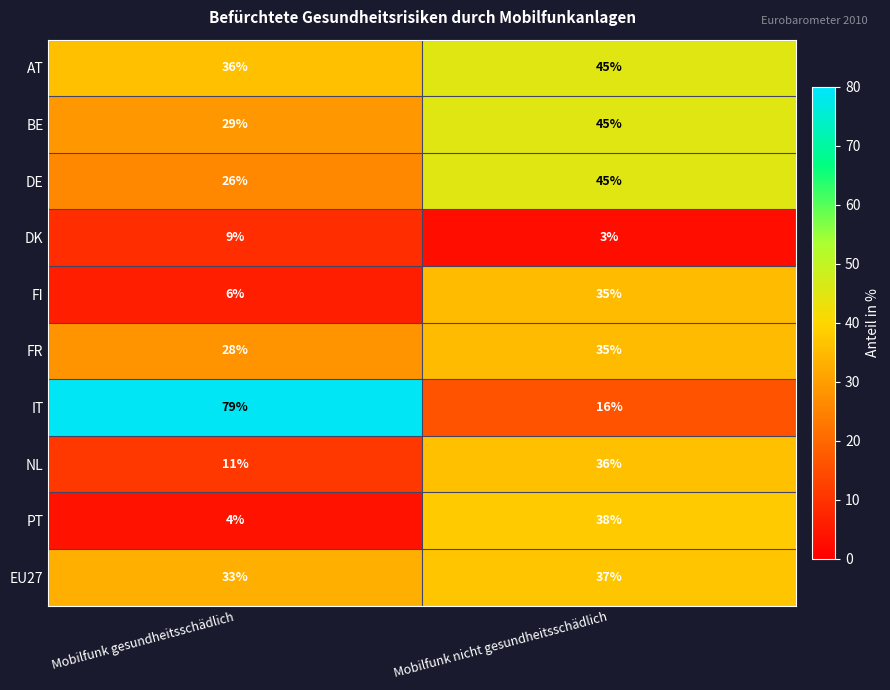

At Mobilfunk gesundheitsschädlich, list the series in order from smallest to largest.

PT, FI, DK, NL, DE, FR, BE, EU27, AT, IT